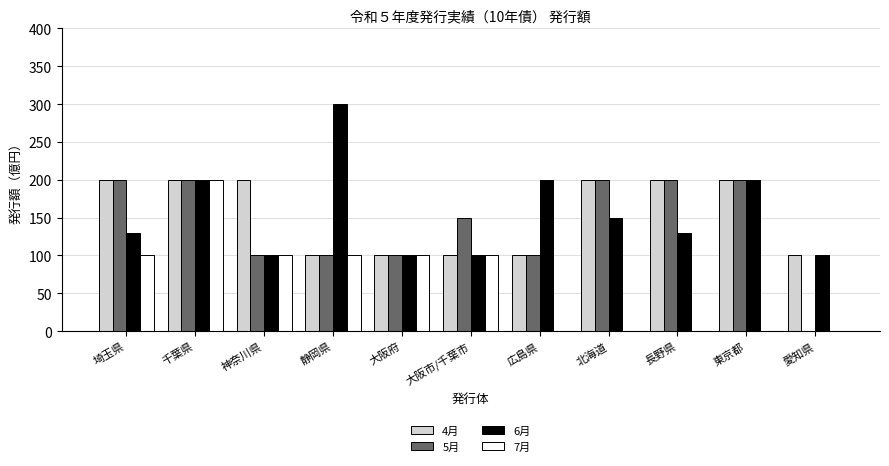

Which label corresponds to the largest value in the chart?

静岡県